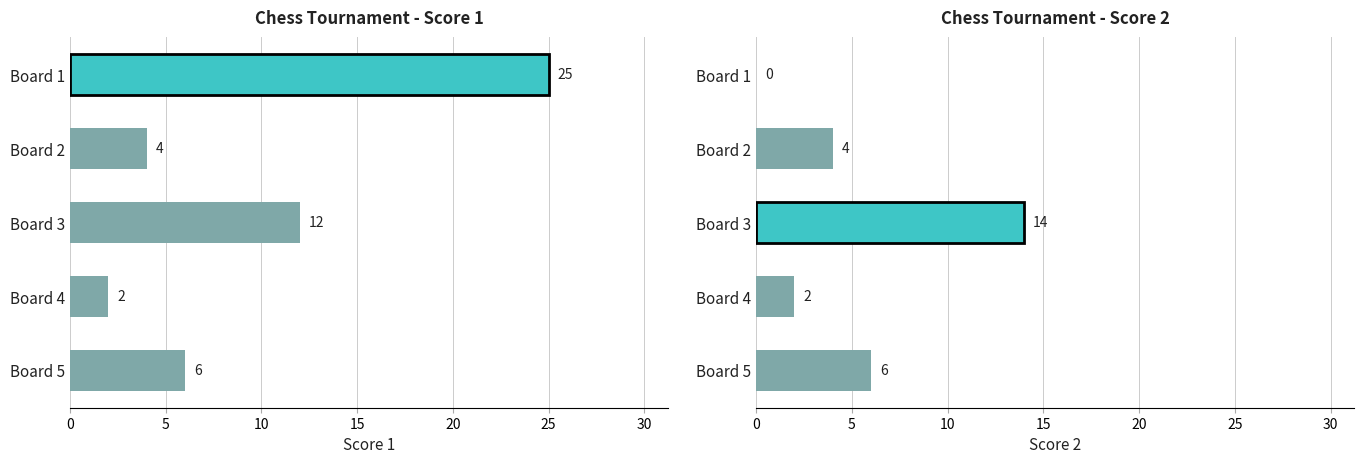

Reading right to left, what are all the values shown in this chart?

Score 1: 6	2	12	4	25
Score 2: 6	2	14	4	0